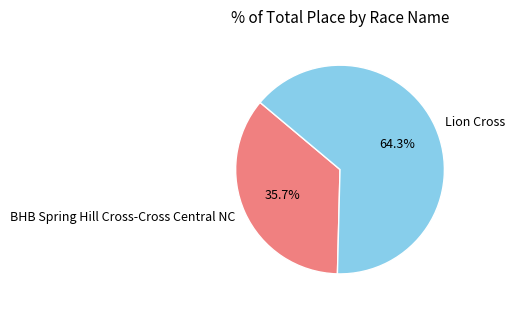

The BHB Spring Hill Cross-Cross Central NC slice represents 36% of the pie. True or false?

True